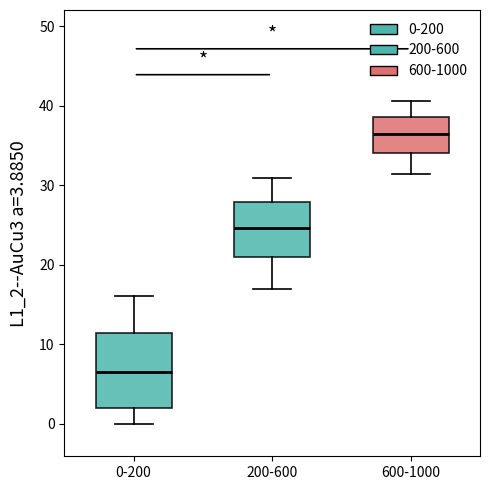

Where is the upper edge of the box for 200-600 on the y-axis? The values are not printed on the chart, so give them approximately, as read against the axis.

28